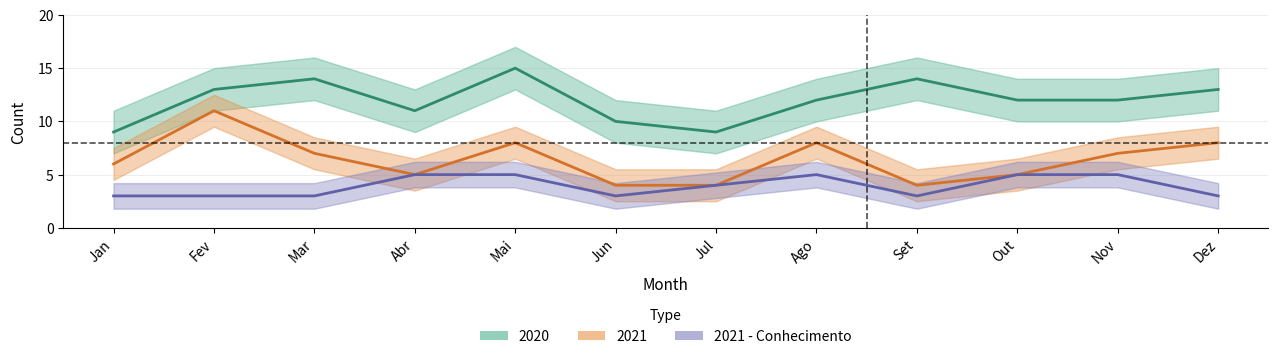

How many interior local valleys (lower than both neighbors) does the data have?

2